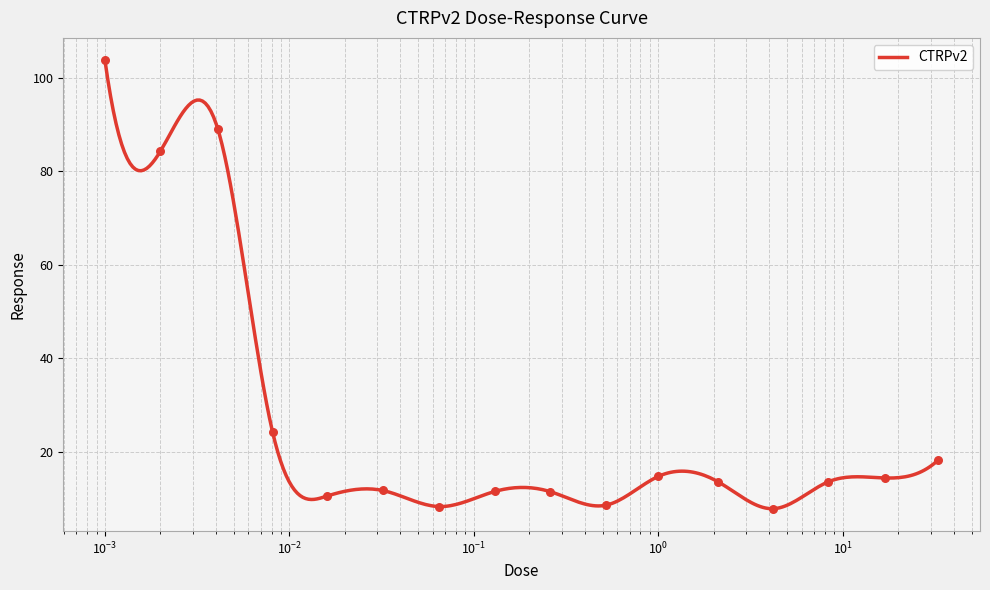

Between 0.016 and 0.001, which is larger?

0.001